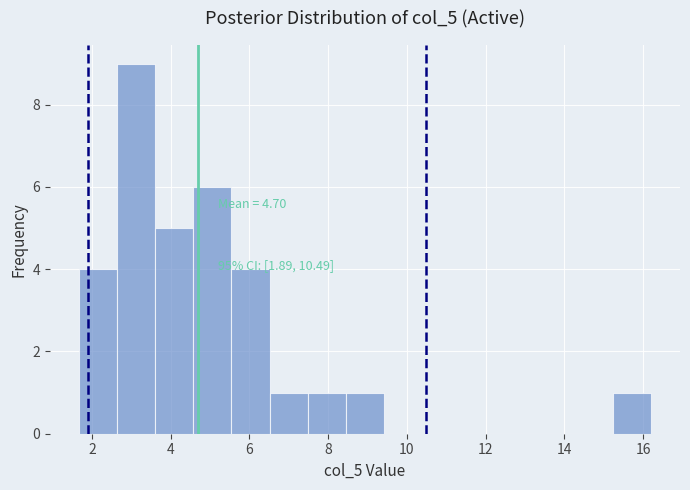

Over which range of the x-axis is the bar tallest?

2.6 to 3.6